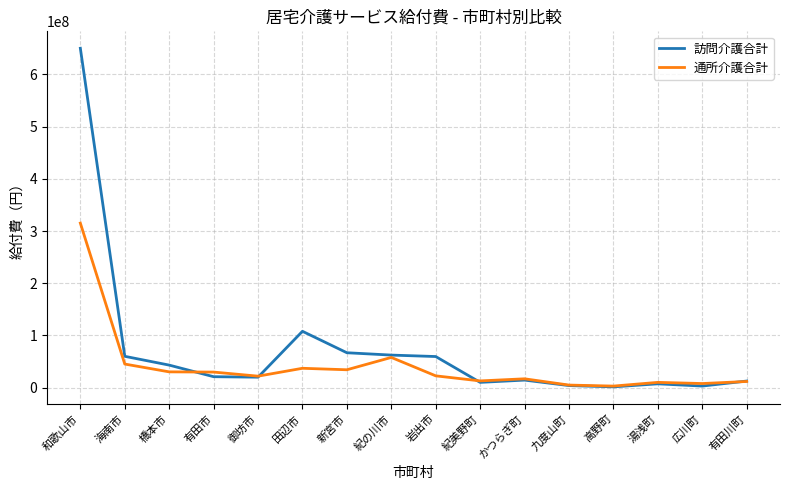

What is the difference between the 訪問介護合計 values at 御坊市 and かつらぎ町?

5606111